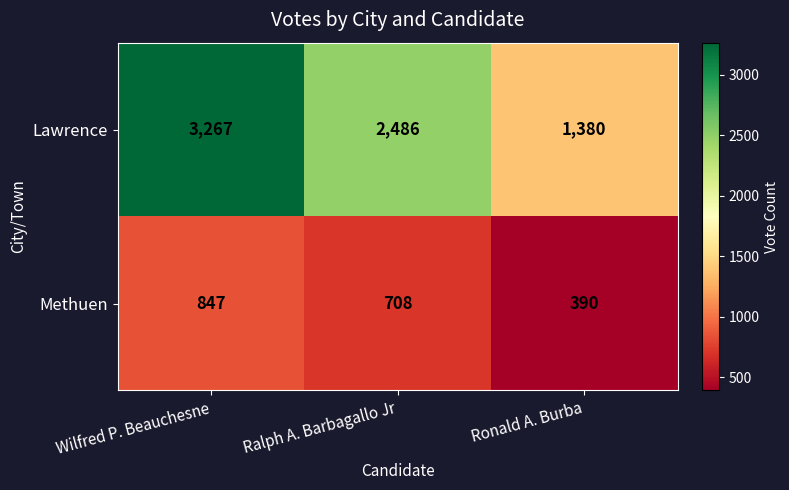

Reading left to right, extract all data points from this chart.

Lawrence: 3267	2486	1380
Methuen: 847	708	390